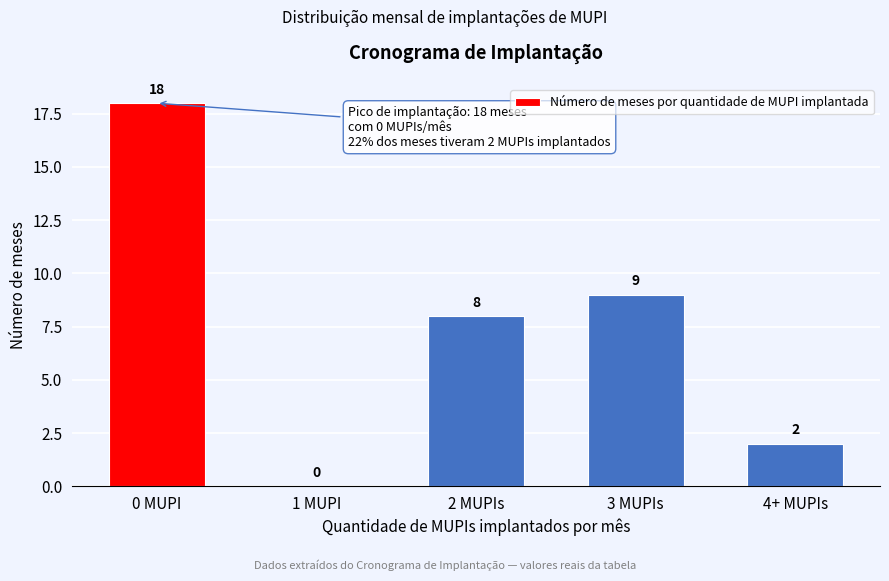

Reading left to right, extract all data points from this chart.

0 MUPI=18	1 MUPI=0	2 MUPIs=8	3 MUPIs=9	4+ MUPIs=2